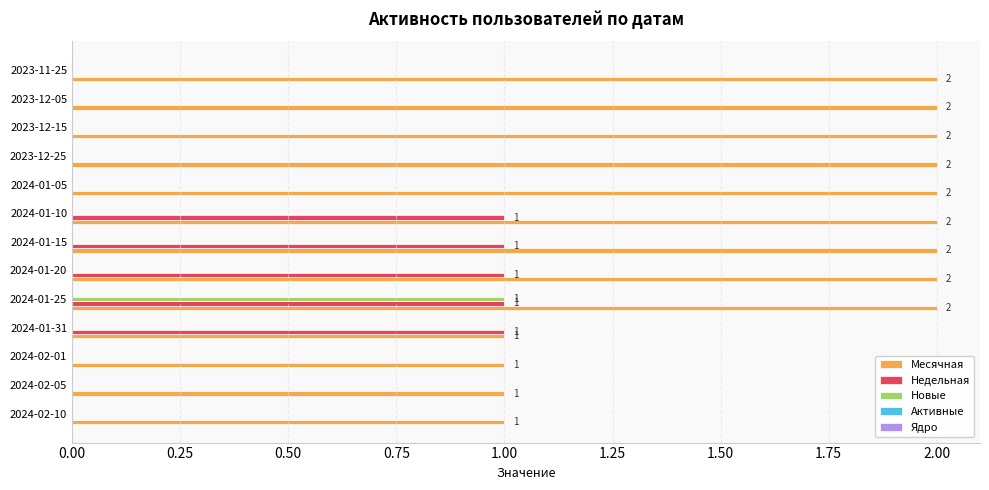

Which series changed the most between 2024-02-10 and 2023-12-25?

Месячная